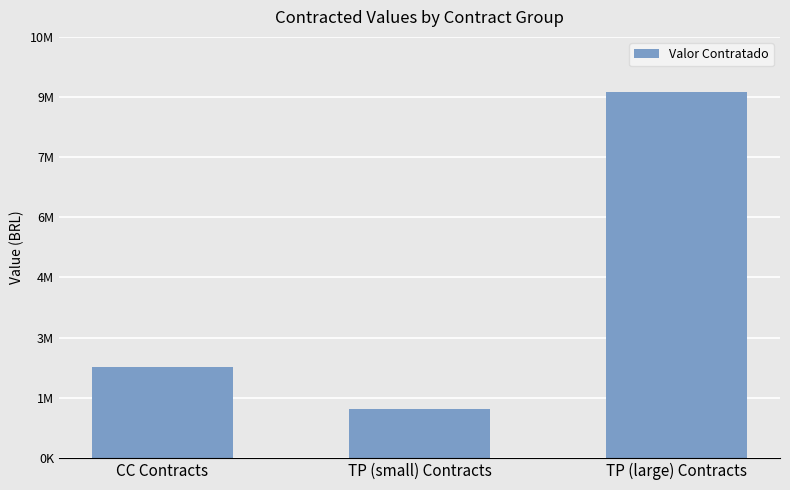

Which has a higher value, TP (small) Contracts or CC Contracts?

CC Contracts